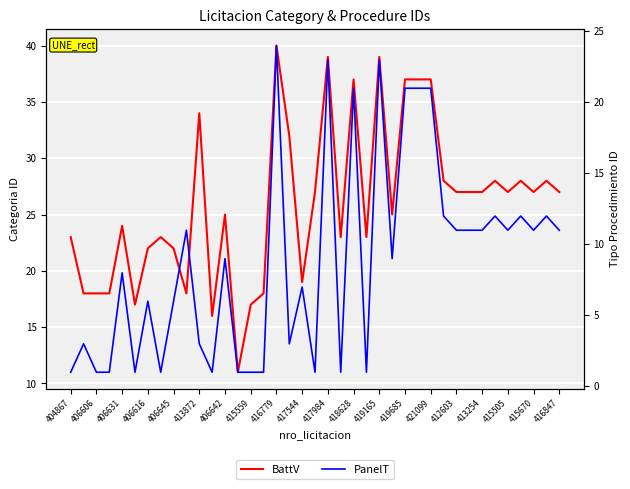

What are all the series names shown in the legend?

BattV, PanelT